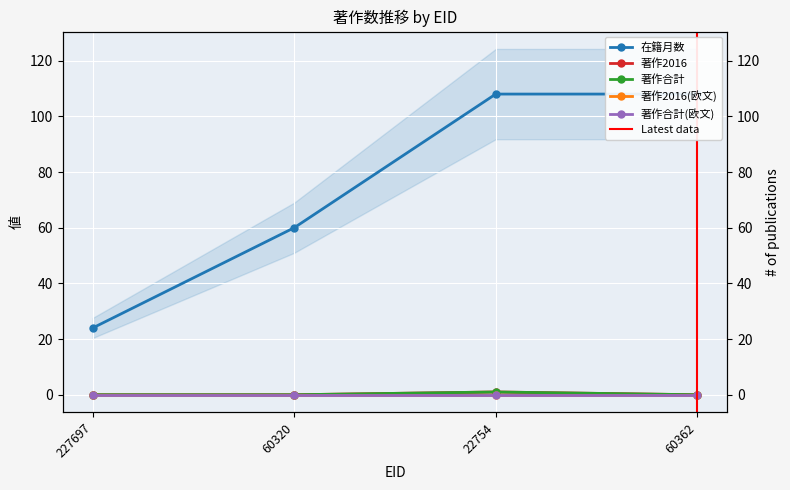

True or false: 著作2016 and 在籍月数 intersect in this chart.

False